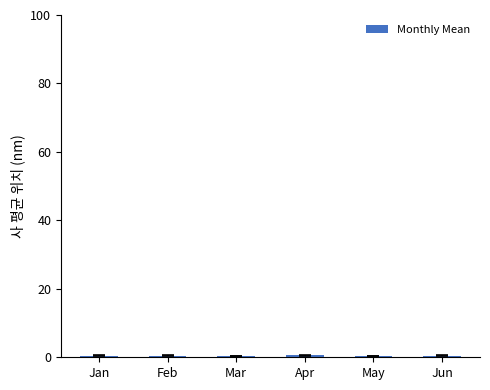

What is the sum of all values?

2.8